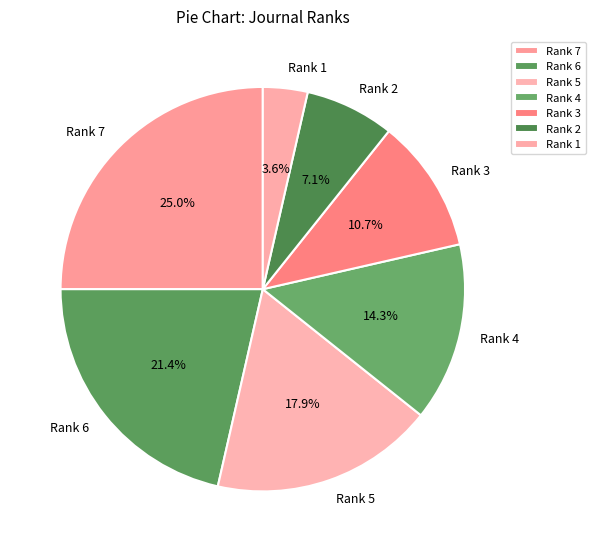

Approximately how many times larger is the value at Rank 4 compared to Rank 7?

0.6